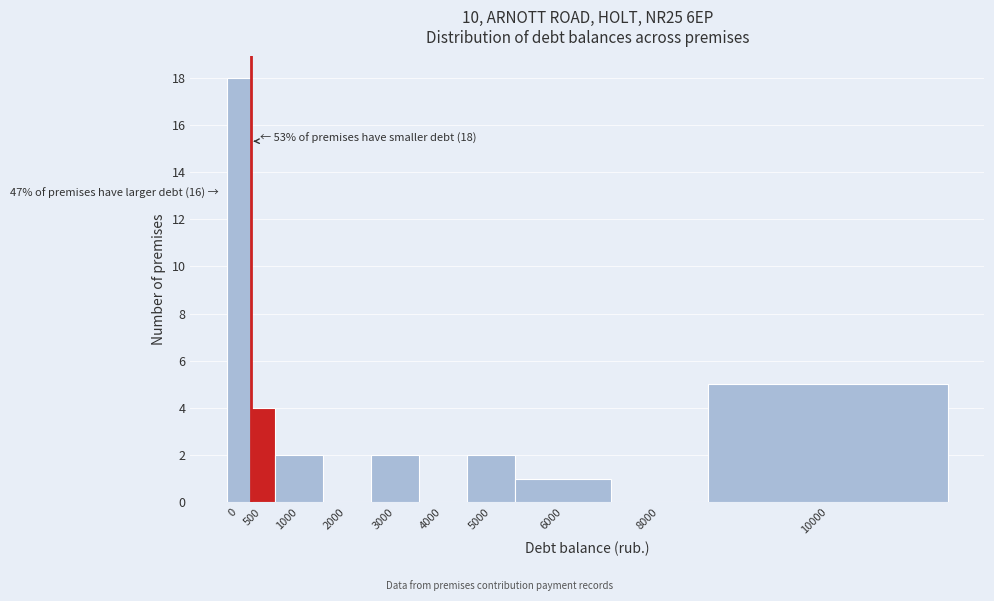

Reading left to right, list all the values displayed in this chart.

0=18	500=4	1000=2	2000=0	3000=2	4000=0	5000=2	6000=1	8000=0	10000=5